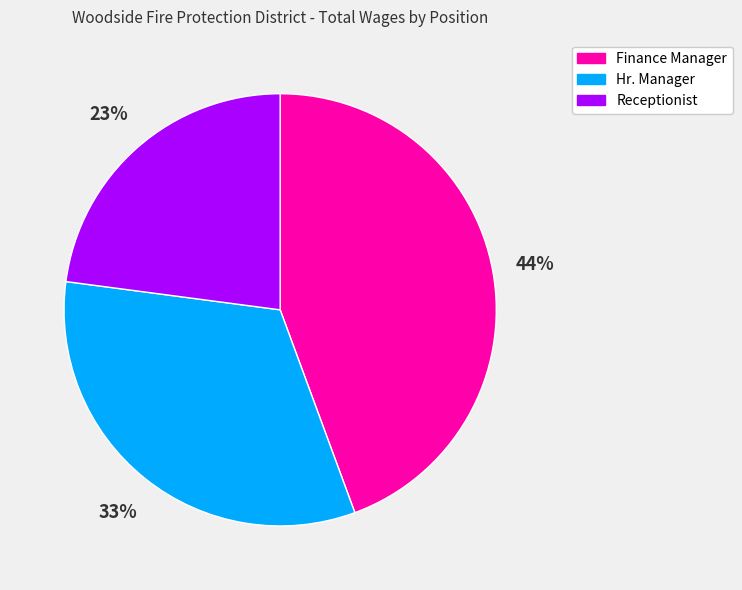

Which slice is the largest?

Finance Manager